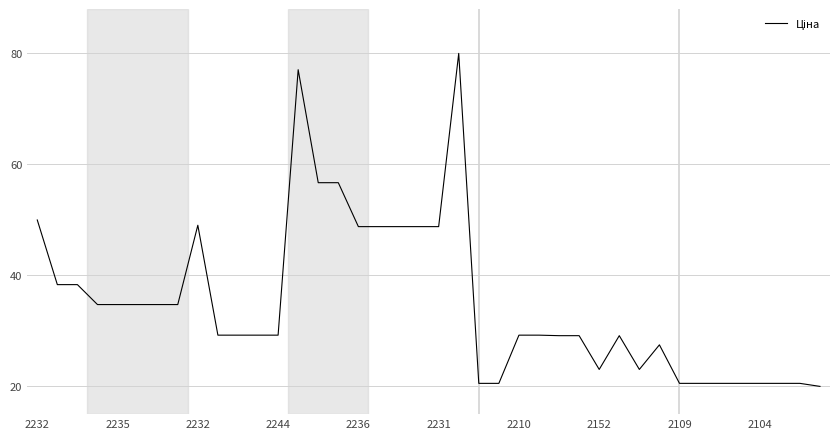

What is the sum of all values?

1405.1